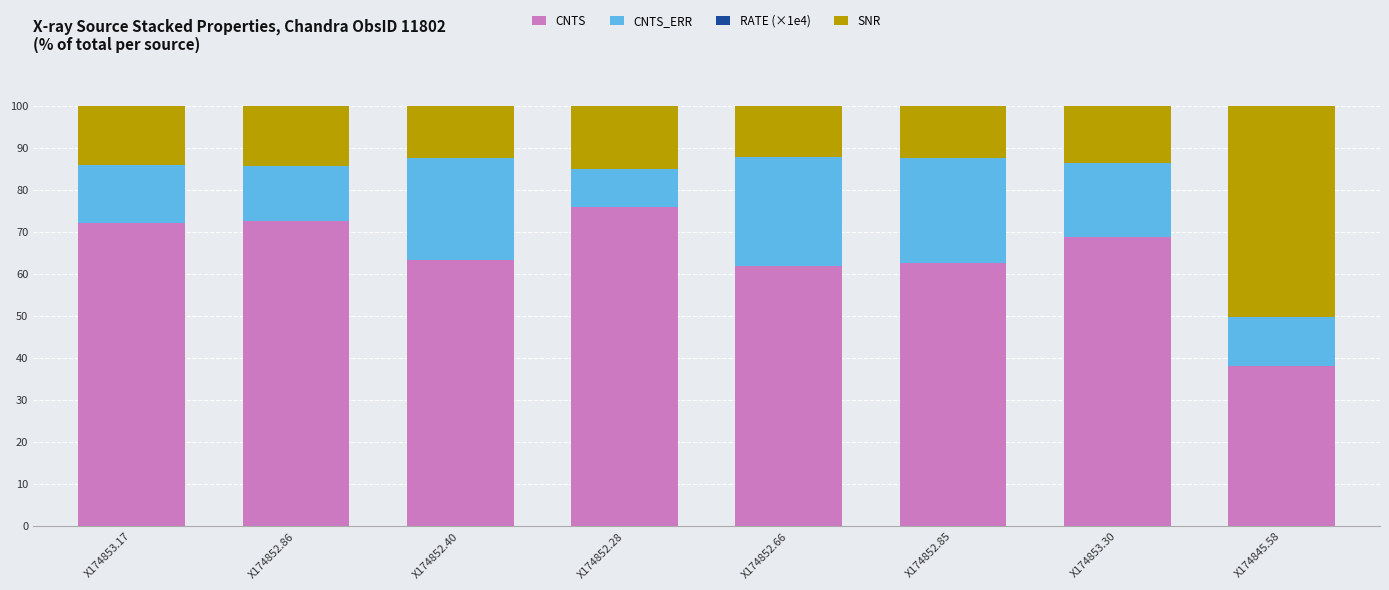

What is the maximum value for CNTS?

76.1